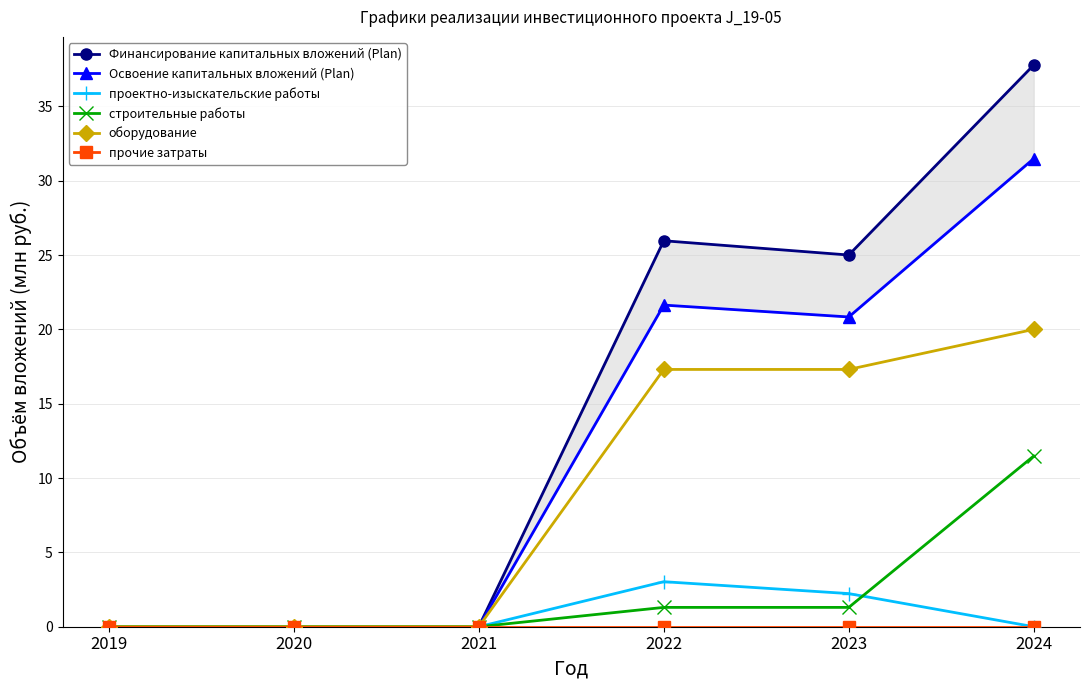

Does the chart have visible grid lines?

Yes